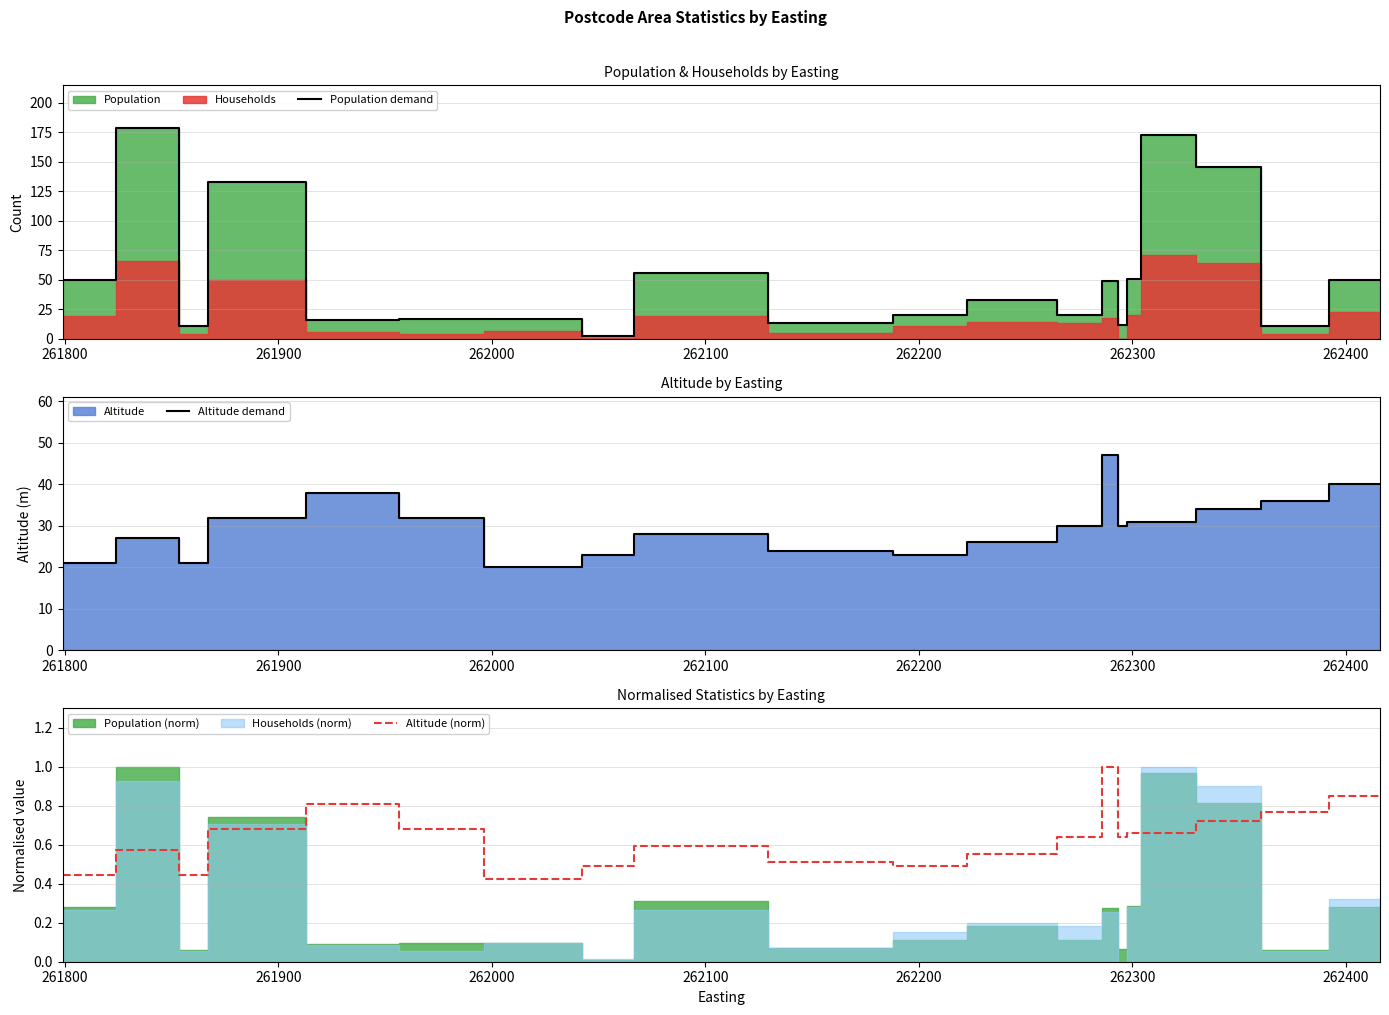

True or false: Altitude demand and Altitude (norm) intersect in this chart.

False